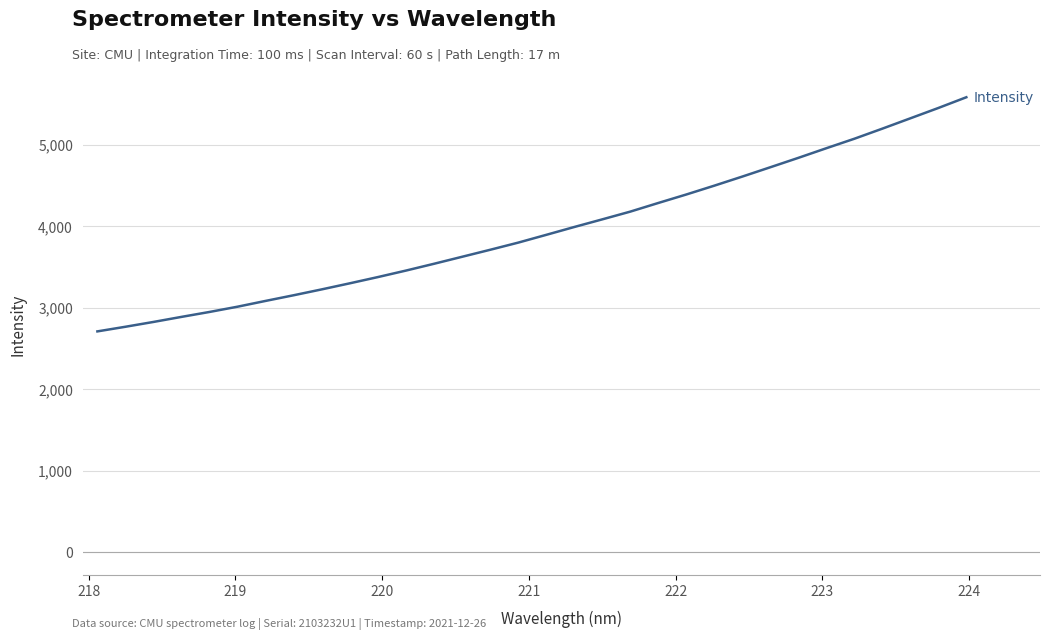

How many lines are shown in the chart?

1